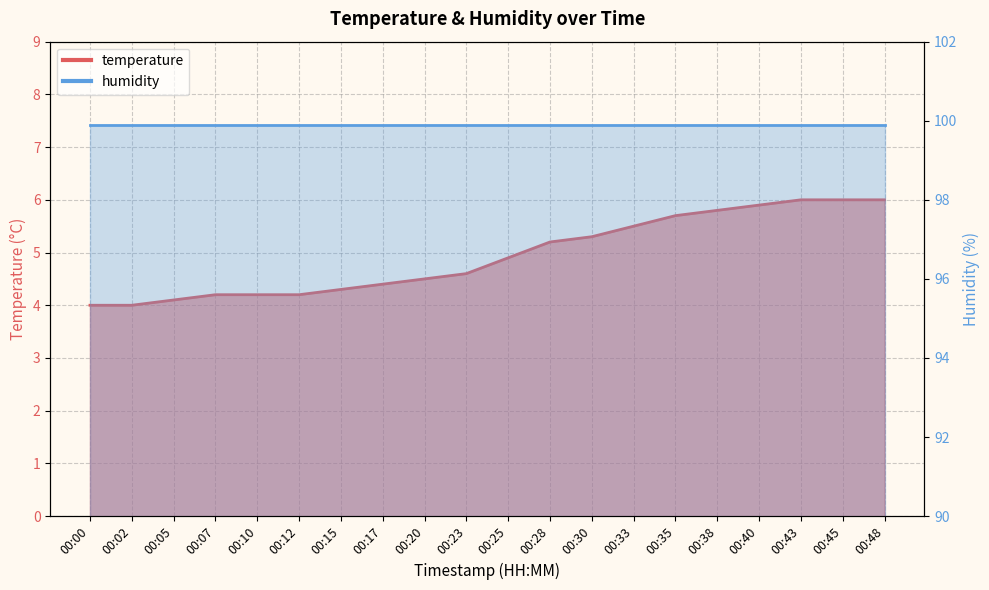

What is the value of the 17th point from the left?

5.9